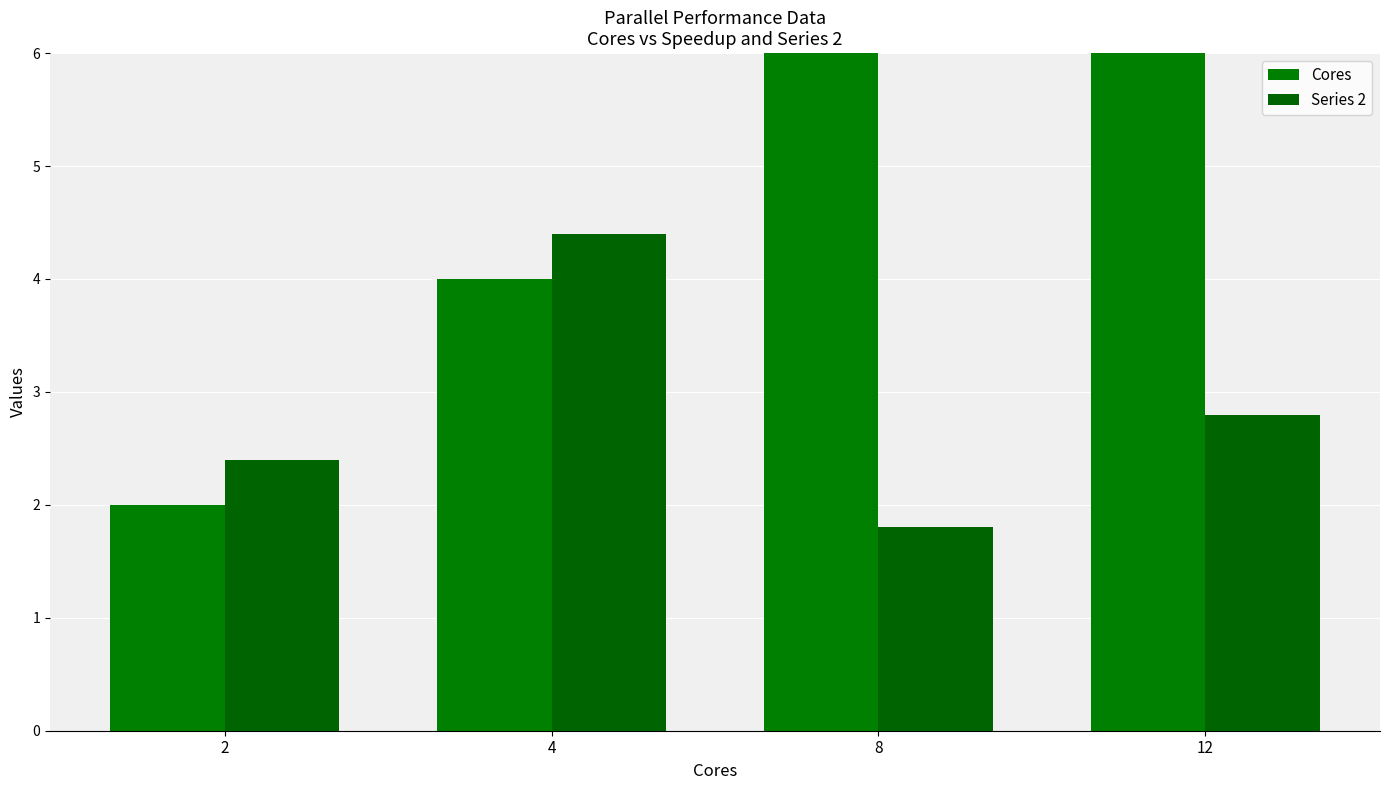

Which category has the highest value across all series?

12